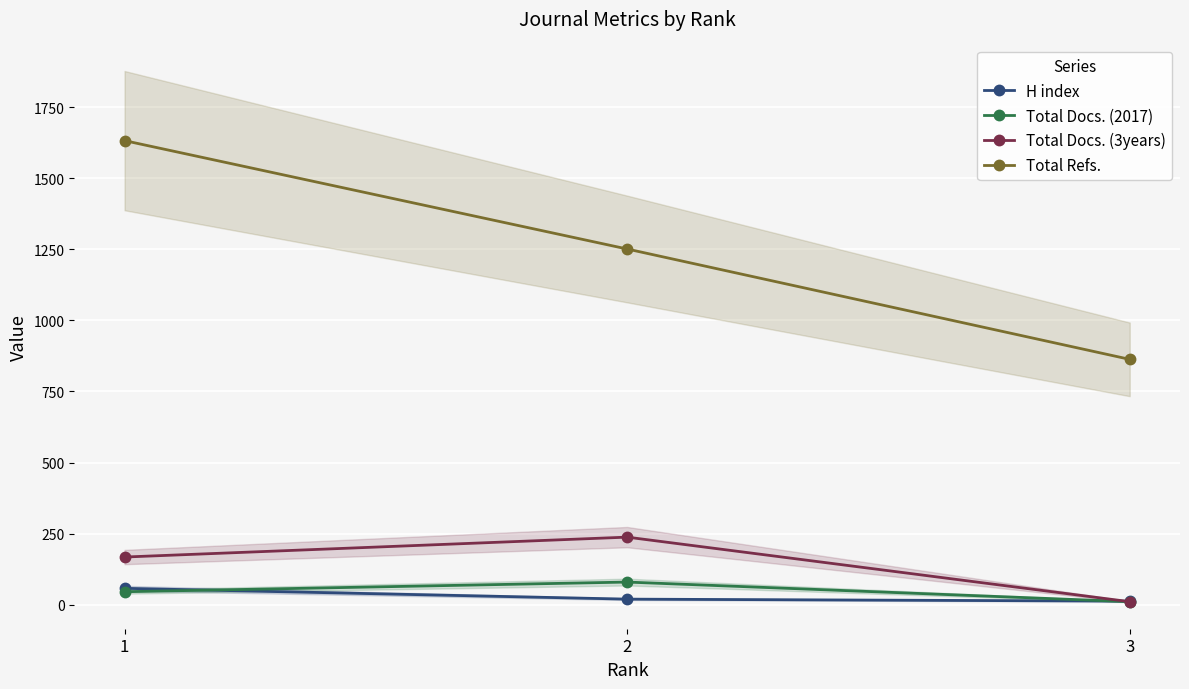

Rank the categories by H index value from highest to lowest.

1, 2, 3